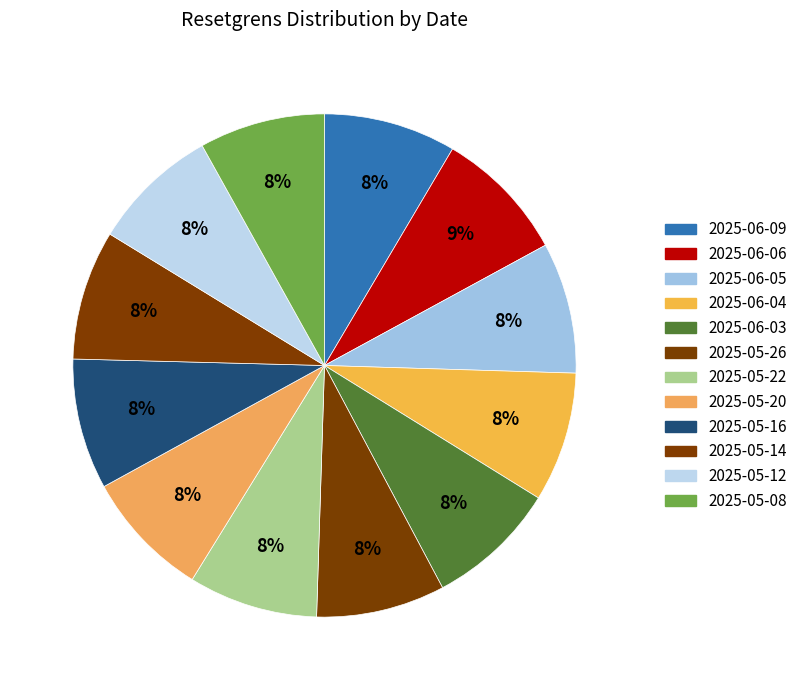

Combined, do 2025-06-03 and 2025-05-26 account for over 50%?

No